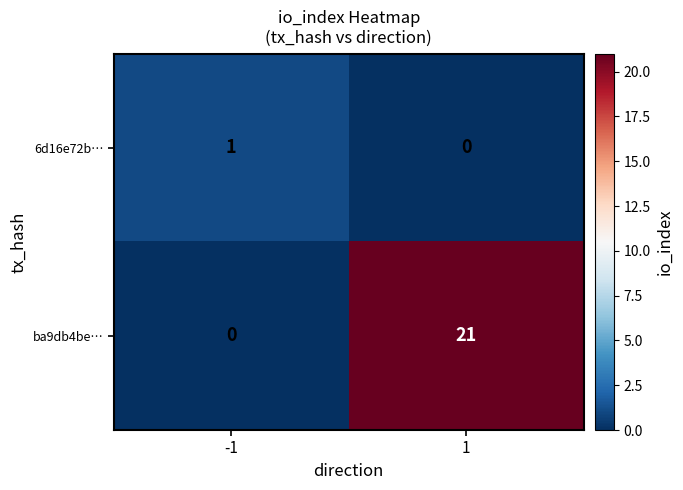

What is the highest value of the ba9db4be… series?

21